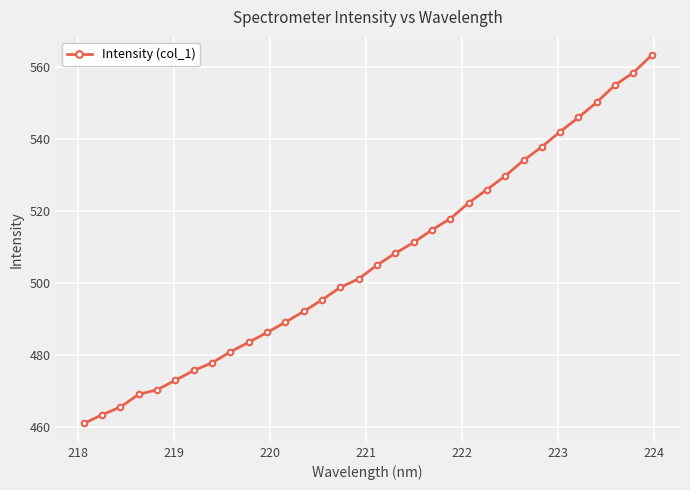

What is the greatest value displayed?

563.2